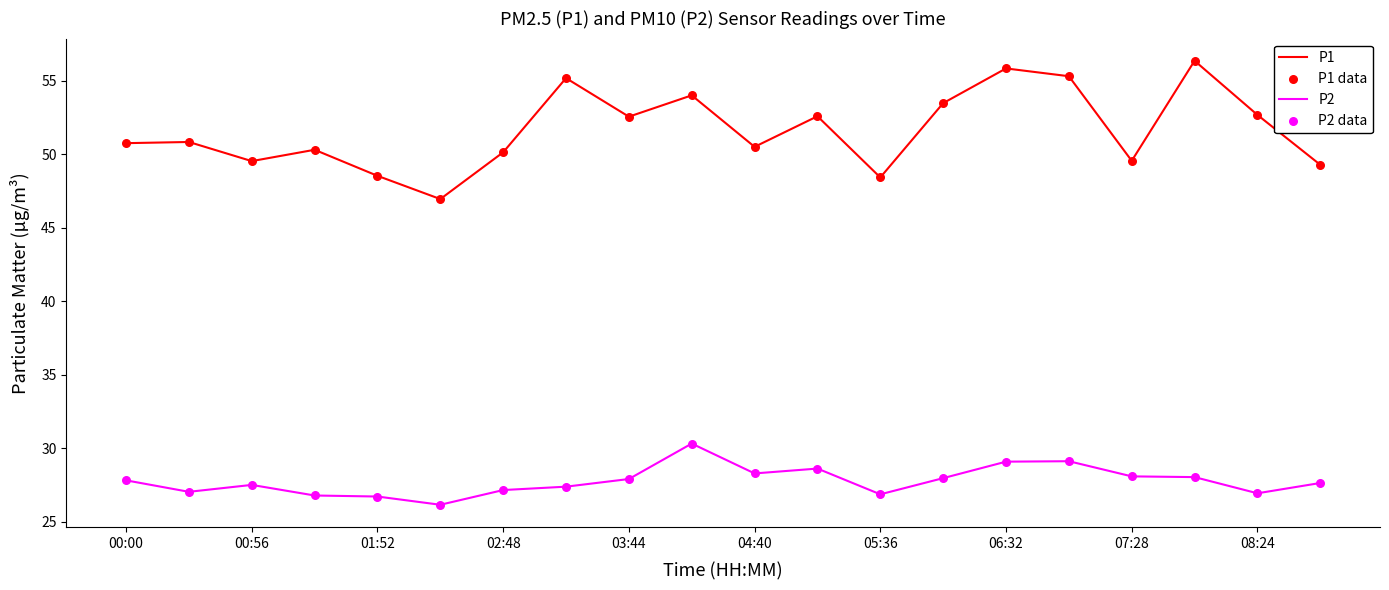

Which series has the largest total across all categories?

P1